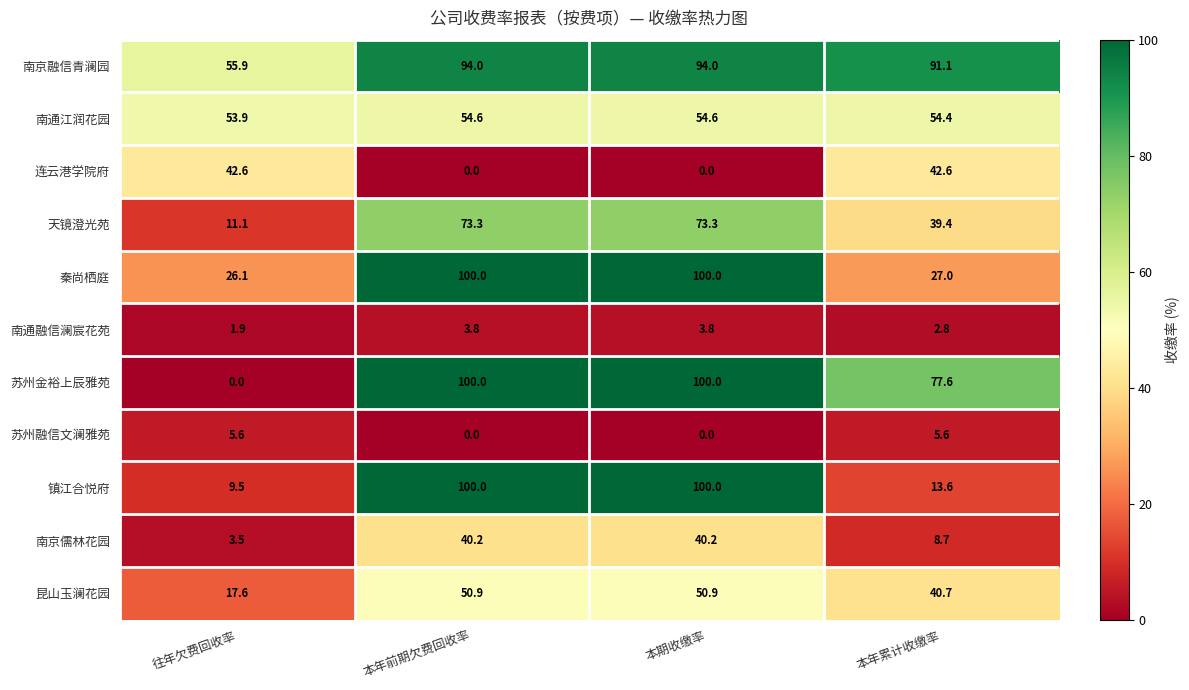

What is the minimum value for 南京儒林花园?

3.5